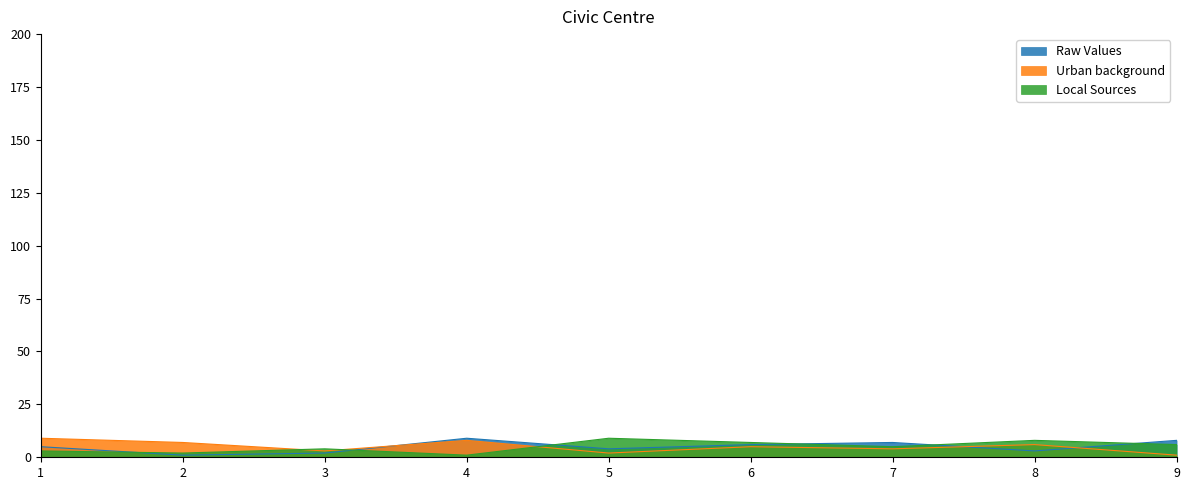

The Local Sources series shows 11 at 9. True or false?

False